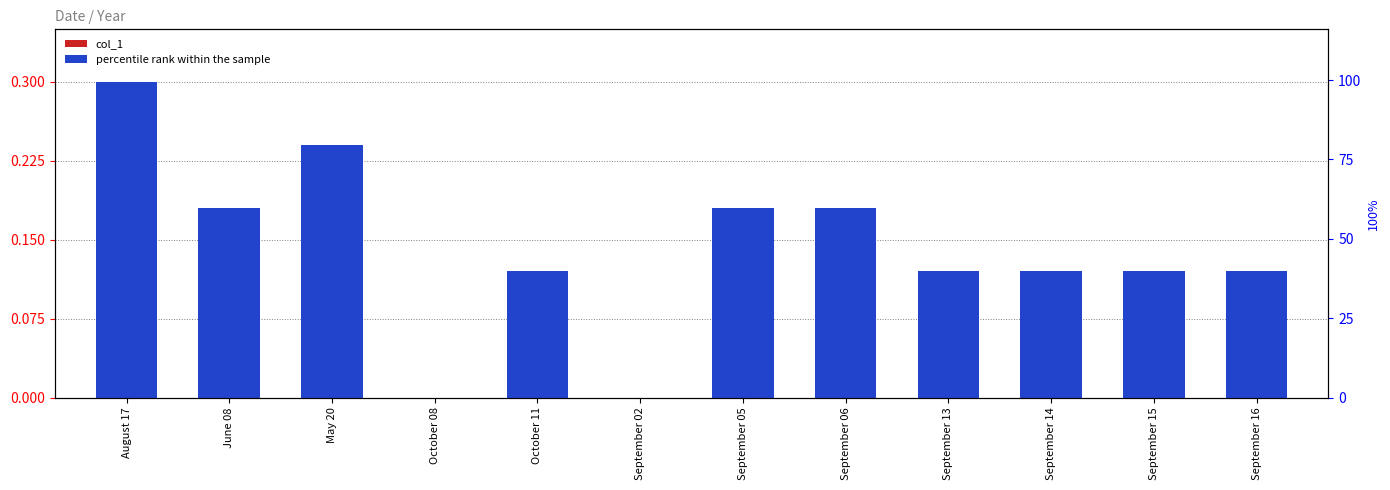

At May 20, list the series in order from smallest to largest.

col_1, percentile rank within the sample